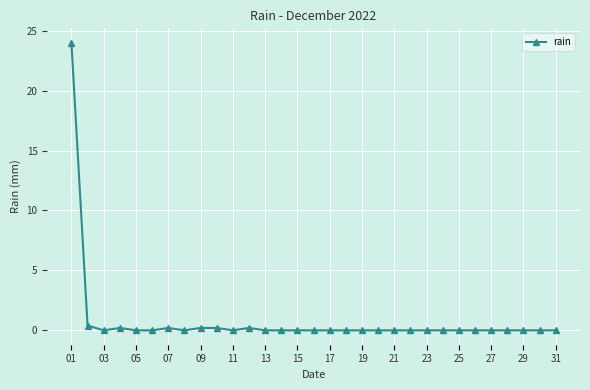

Reading left to right, transcribe all the data shown in this chart.

24.0	0.4	0.0	0.2	0.0	0.0	0.2	0.0	0.2	0.2	0.0	0.2	0.0	0.0	0.0	0.0	0.0	0.0	0.0	0.0	0.0	0.0	0.0	0.0	0.0	0.0	0.0	0.0	0.0	0.0	0.0